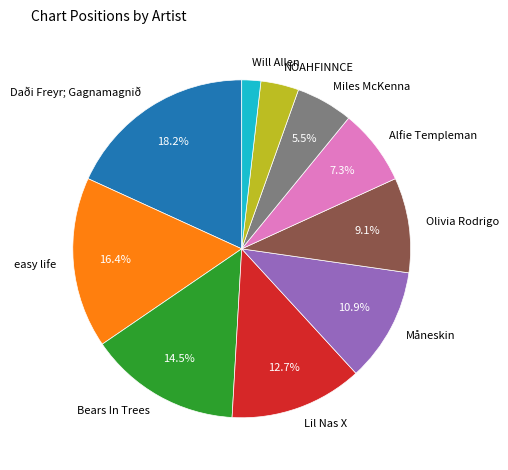

Does NOAHFINNCE represent more than half of the total?

No